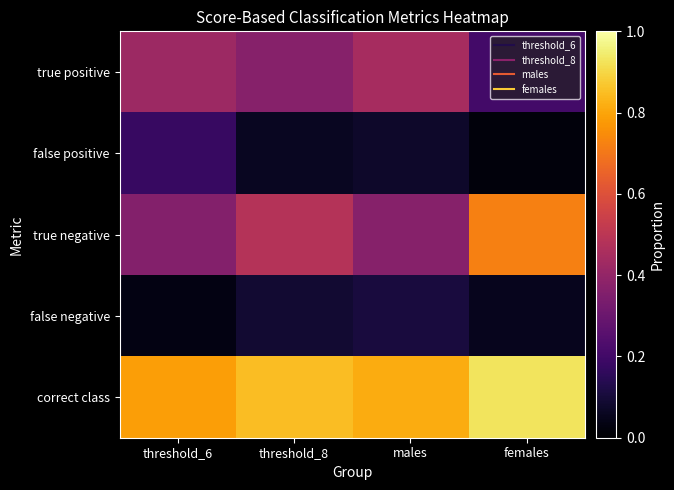

Which series has the largest range (max minus min)?

true negative